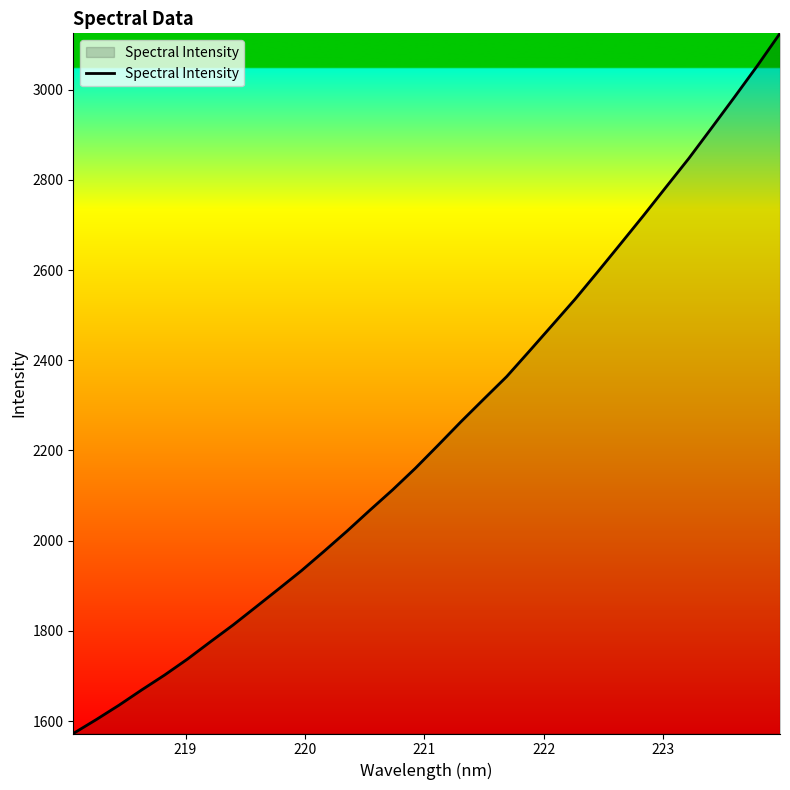

What is the difference between the maximum and minimum values?

1552.5